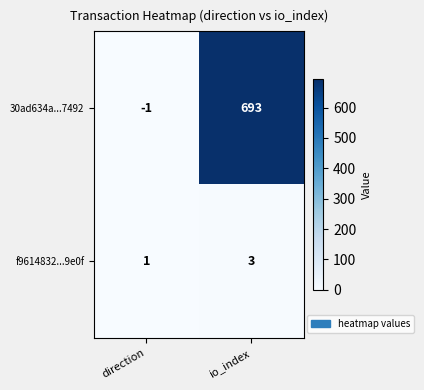

What is the difference between the 30ad634a...7492 values at io_index and direction?

694